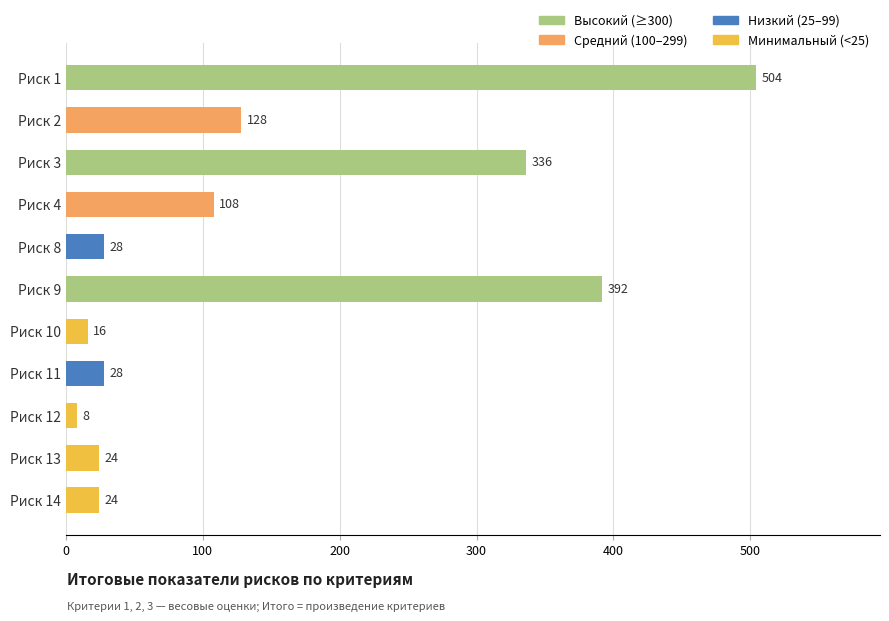

What is the difference between the maximum and minimum values?

496